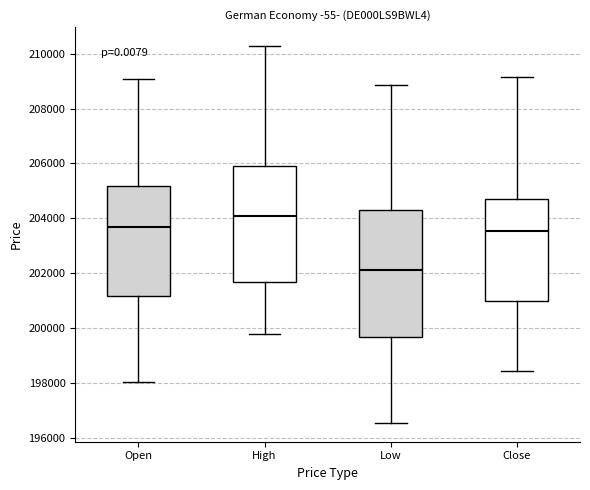

Which box's median line is the lowest?

Low